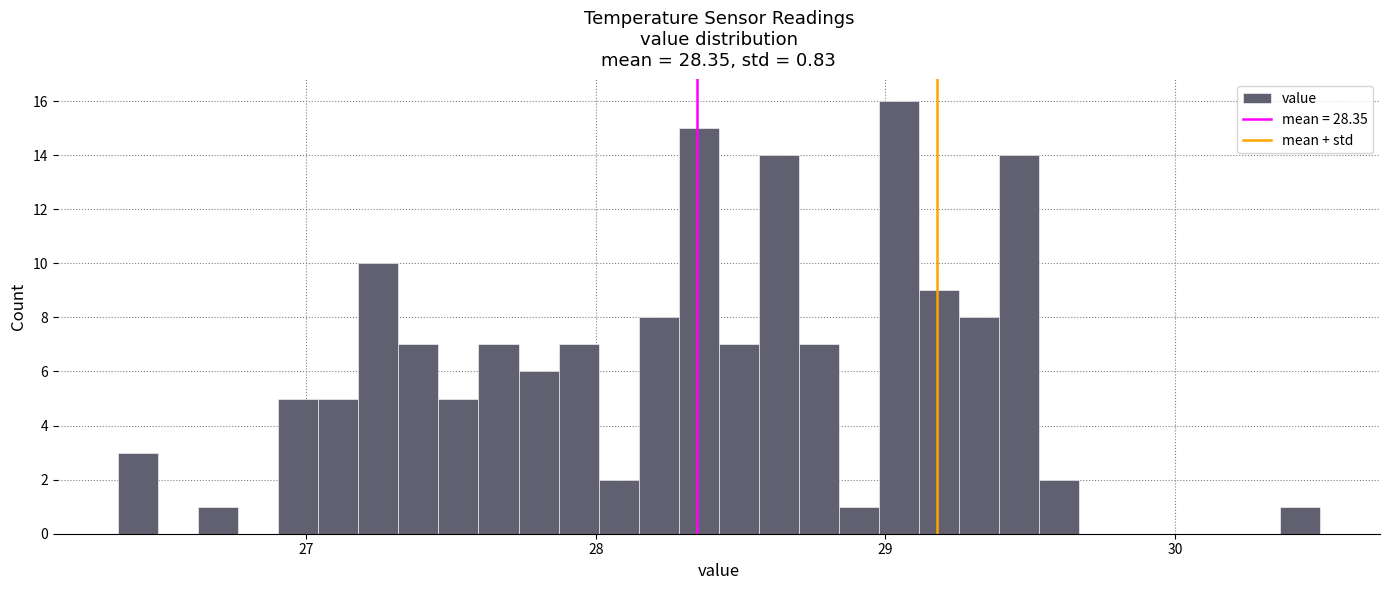

Around what value on the x-axis is the tallest bar? Give the approximate position of its centre, as read against the axis.

29.0